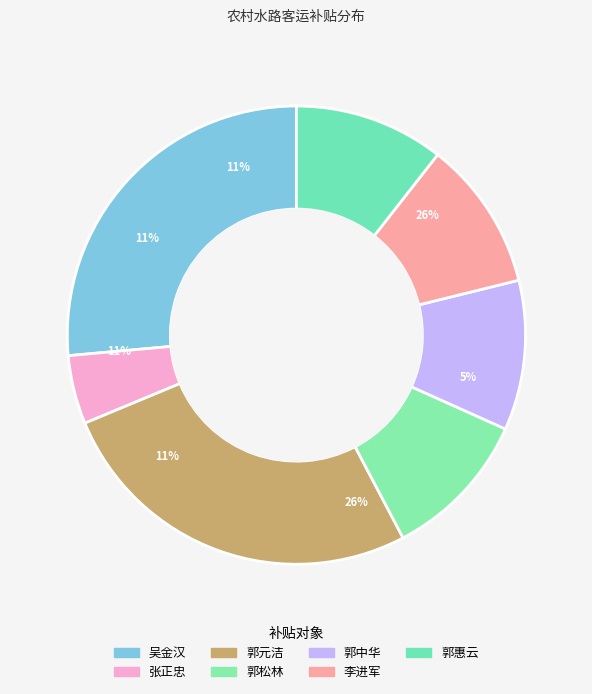

Between 吴金汉 and 张正忠, which is larger?

吴金汉